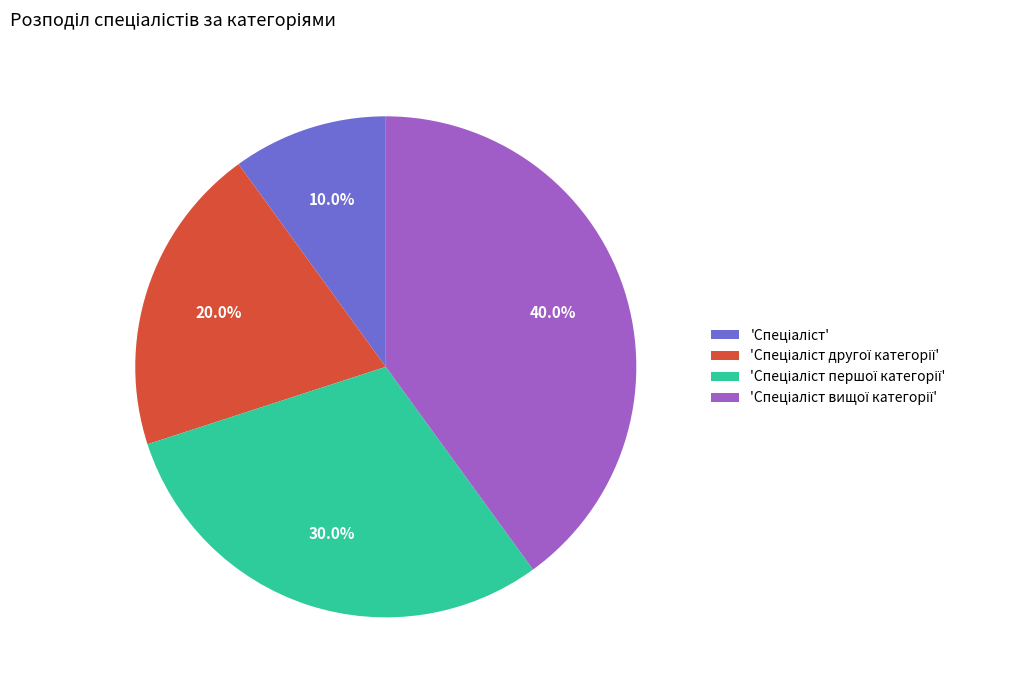

Does any single category account for the majority?

No